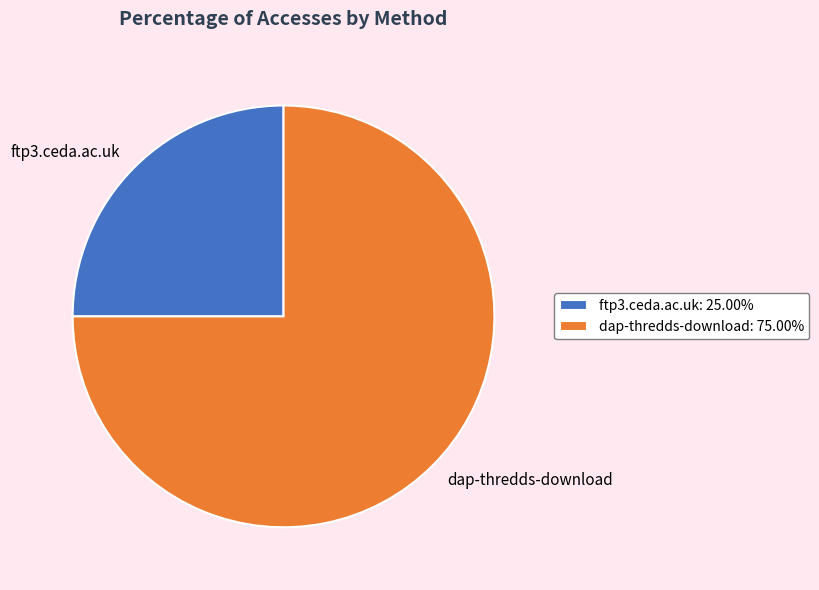

What is the ratio of the value at ftp3.ceda.ac.uk: 25.00% to the value at dap-thredds-download: 75.00%?

0.3